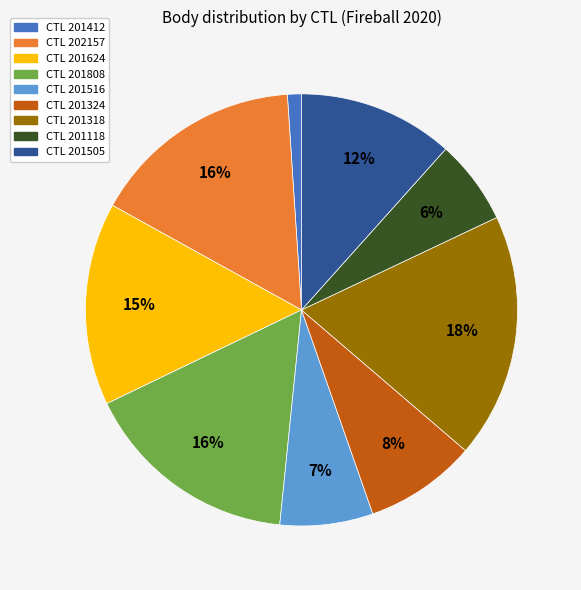

Count the number of slices in the pie.

9